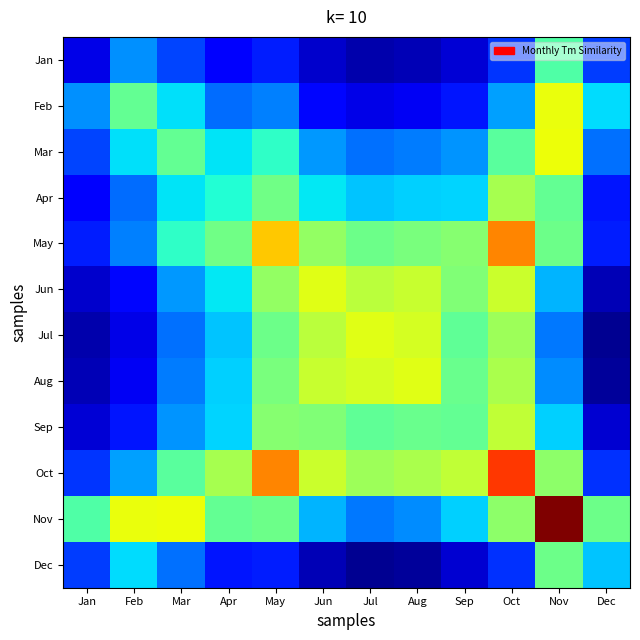

Reading left to right, transcribe all the data shown in this chart.

Jan: Jan=0.1	Feb=0.3	Mar=0.2	Apr=0.1	May=0.2	Jun=0.1	Jul=0.0	Aug=0.1	Sep=0.1	Oct=0.2	Nov=0.4	Dec=0.2
Feb: Jan=0.3	Feb=0.5	Mar=0.3	Apr=0.2	May=0.3	Jun=0.1	Jul=0.1	Aug=0.1	Sep=0.1	Oct=0.3	Nov=0.6	Dec=0.3
Mar: Jan=0.2	Feb=0.3	Mar=0.5	Apr=0.3	May=0.4	Jun=0.3	Jul=0.2	Aug=0.2	Sep=0.3	Oct=0.5	Nov=0.6	Dec=0.2
Apr: Jan=0.1	Feb=0.2	Mar=0.3	Apr=0.4	May=0.5	Jun=0.4	Jul=0.3	Aug=0.3	Sep=0.3	Oct=0.6	Nov=0.5	Dec=0.1
May: Jan=0.2	Feb=0.3	Mar=0.4	Apr=0.5	May=0.7	Jun=0.5	Jul=0.5	Aug=0.5	Sep=0.5	Oct=0.8	Nov=0.5	Dec=0.2
Jun: Jan=0.1	Feb=0.1	Mar=0.3	Apr=0.4	May=0.5	Jun=0.6	Jul=0.6	Aug=0.6	Sep=0.5	Oct=0.6	Nov=0.3	Dec=0.1
Jul: Jan=0.0	Feb=0.1	Mar=0.2	Apr=0.3	May=0.5	Jun=0.6	Jul=0.6	Aug=0.6	Sep=0.5	Oct=0.5	Nov=0.2	Dec=0.0
Aug: Jan=0.1	Feb=0.1	Mar=0.2	Apr=0.3	May=0.5	Jun=0.6	Jul=0.6	Aug=0.6	Sep=0.5	Oct=0.6	Nov=0.3	Dec=0.0
Sep: Jan=0.1	Feb=0.1	Mar=0.3	Apr=0.3	May=0.5	Jun=0.5	Jul=0.5	Aug=0.5	Sep=0.5	Oct=0.6	Nov=0.3	Dec=0.1
Oct: Jan=0.2	Feb=0.3	Mar=0.5	Apr=0.6	May=0.8	Jun=0.6	Jul=0.5	Aug=0.6	Sep=0.6	Oct=0.8	Nov=0.5	Dec=0.2
Nov: Jan=0.4	Feb=0.6	Mar=0.6	Apr=0.5	May=0.5	Jun=0.3	Jul=0.2	Aug=0.3	Sep=0.3	Oct=0.5	Nov=1.0	Dec=0.5
Dec: Jan=0.2	Feb=0.3	Mar=0.2	Apr=0.1	May=0.2	Jun=0.1	Jul=0.0	Aug=0.0	Sep=0.1	Oct=0.2	Nov=0.5	Dec=0.3